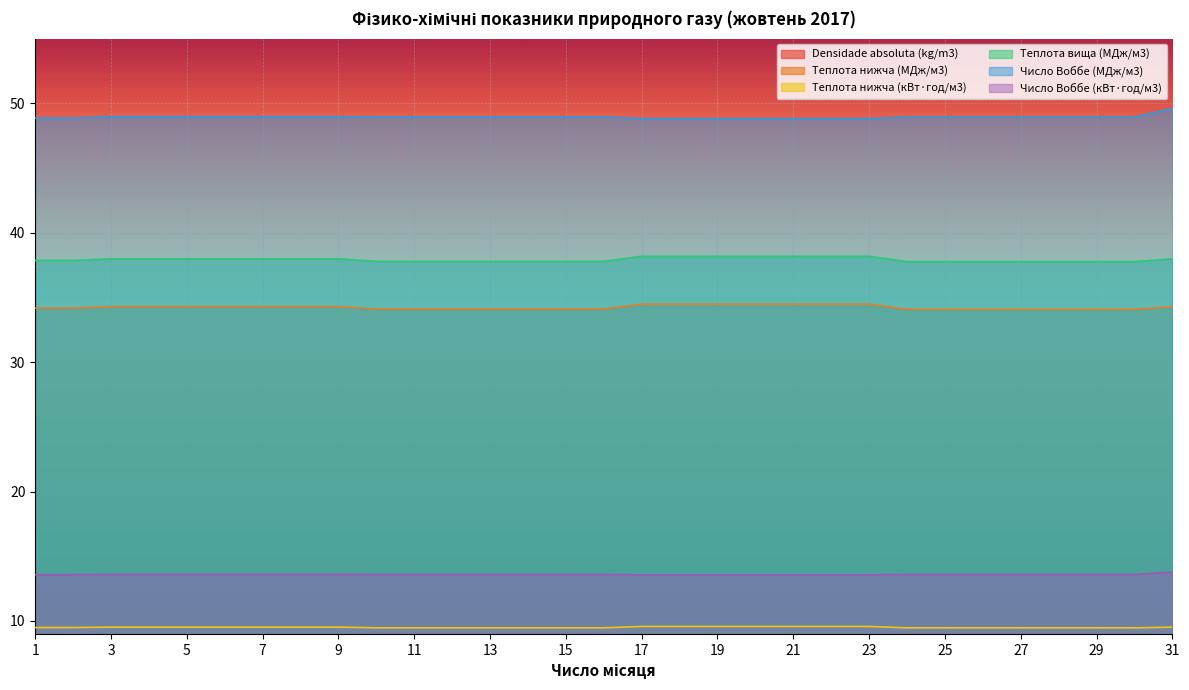

Which category has the lowest value in the Теплота вища (МДж/м3) series?

24